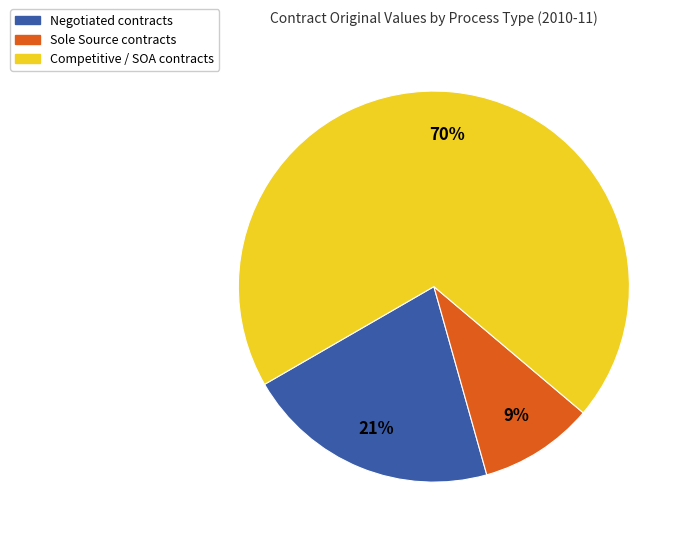

To the nearest percent, what is the average slice percentage?

33%